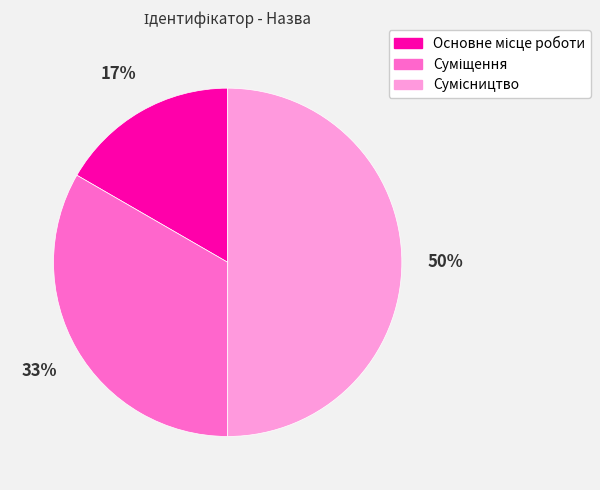

To the nearest percent, what is the difference between the largest and smallest slice percentages?

33%